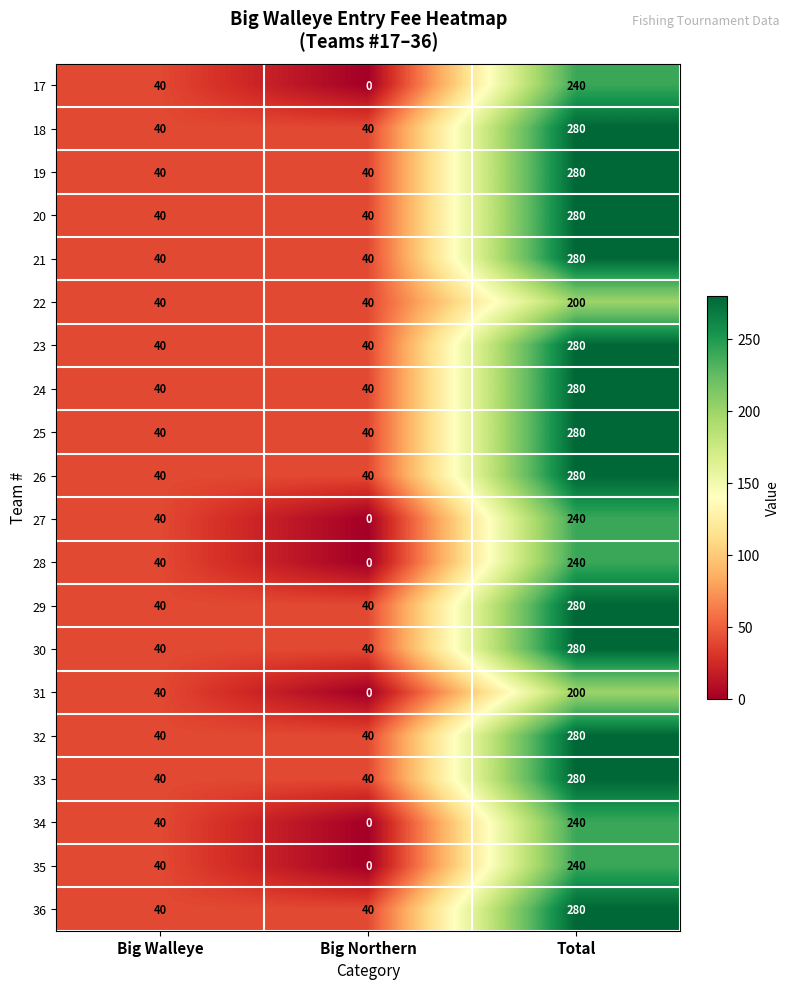

Which label corresponds to the smallest value in the chart?

Big Northern